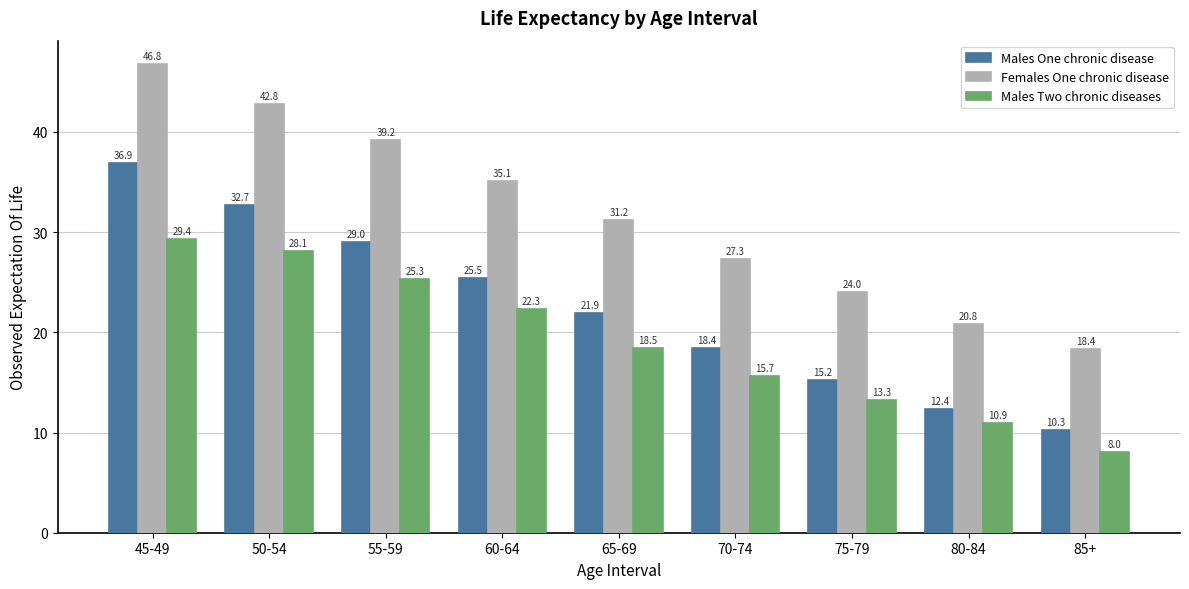

List the series in order of their overall mean, lowest first.

Males Two chronic diseases, Males One chronic disease, Females One chronic disease